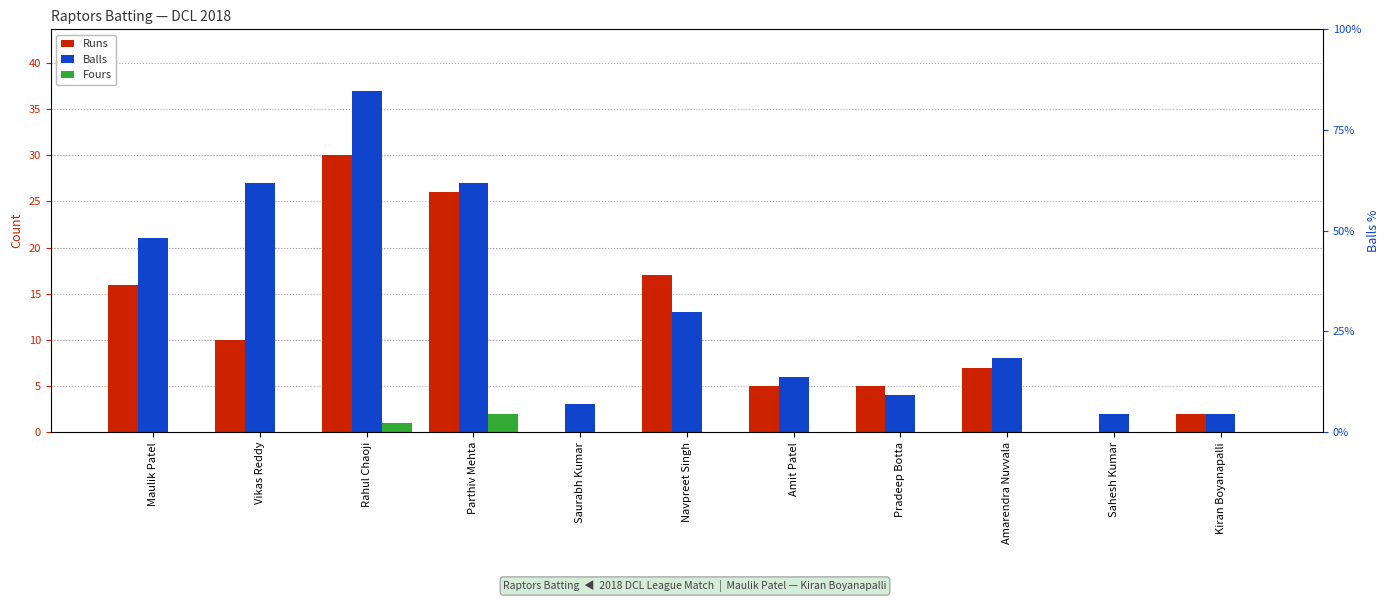

The value of Runs at Amarendra Nuvvala is 3. True or false?

False